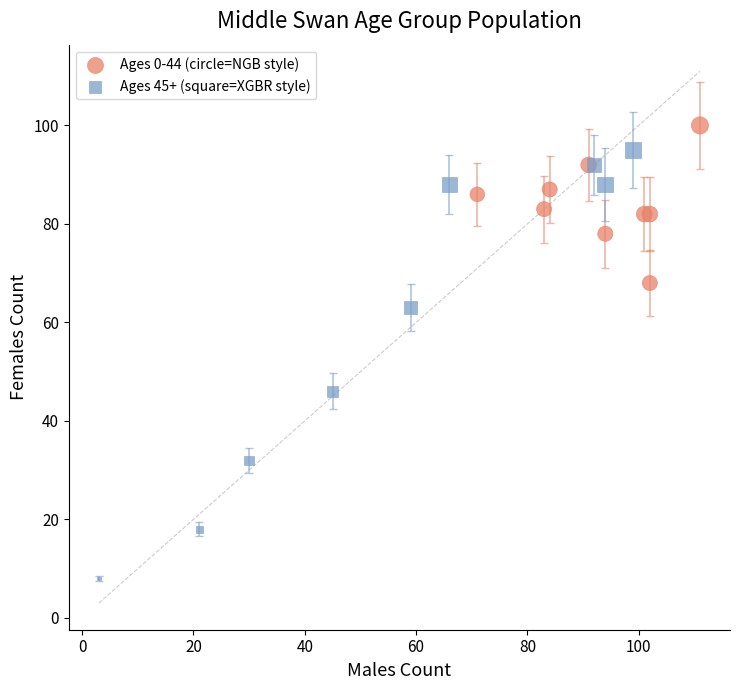

Which series contains the lowest Y value?

Ages 45+ (square=XGBR style)